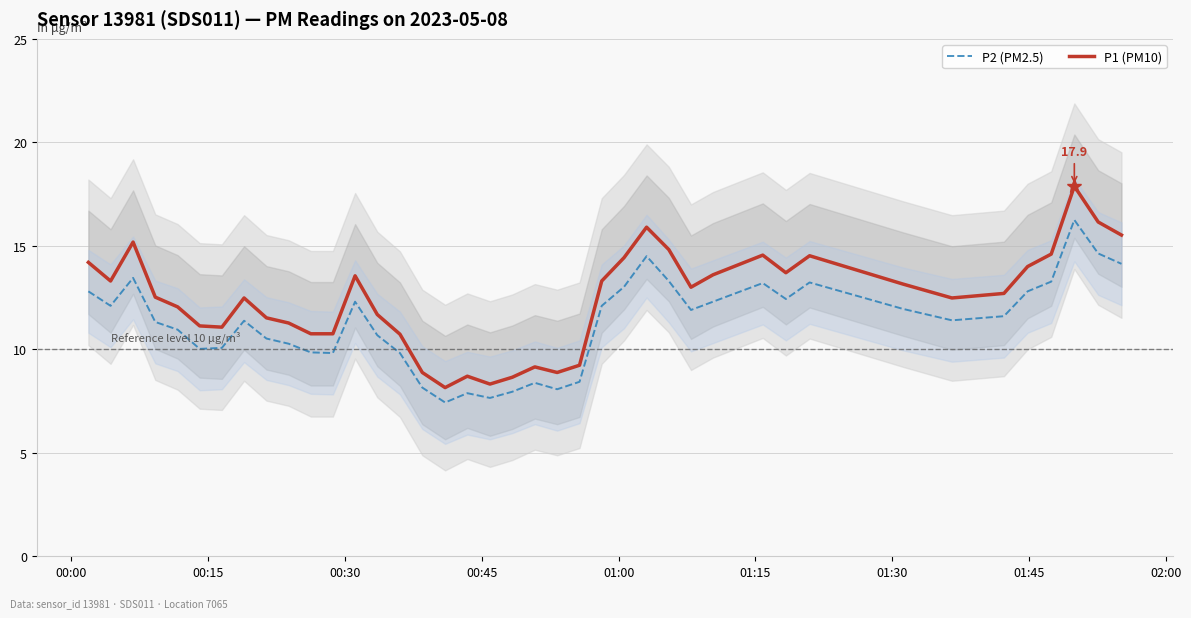

True or false: P1 (PM10) and P2 (PM2.5) intersect in this chart.

False